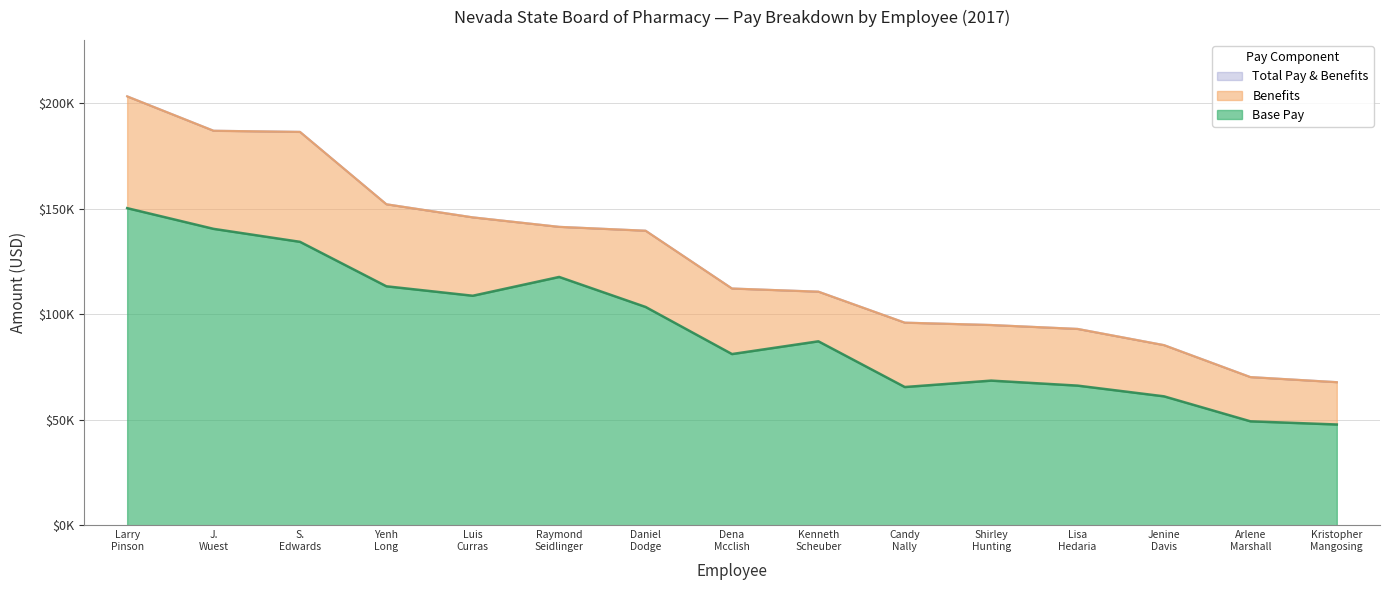

True or false: Base Pay and Total Pay & Benefits intersect in this chart.

False